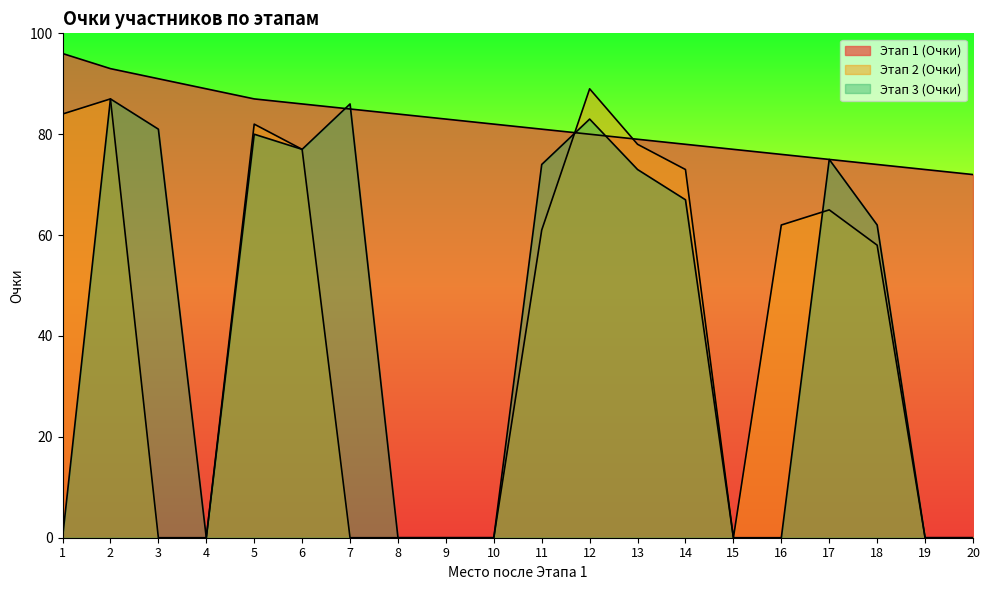

Count the number of data series in this chart.

3